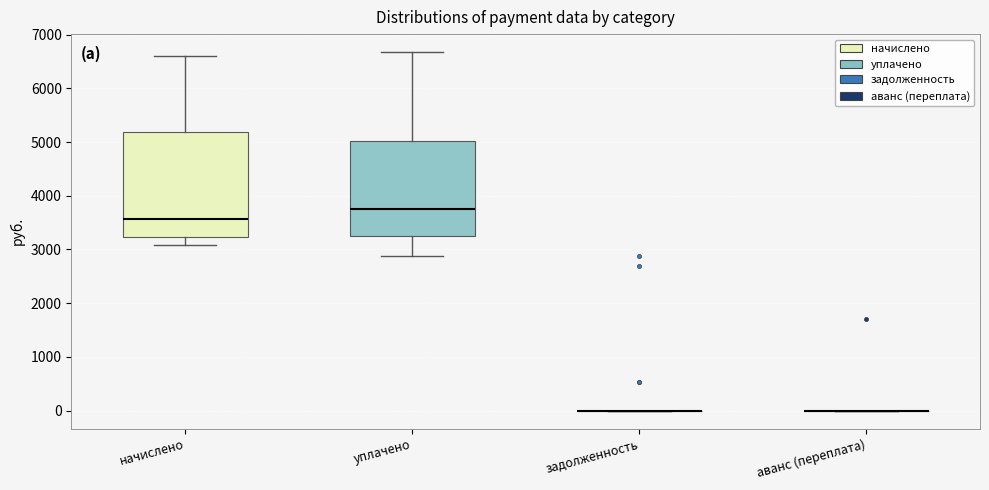

Reading left to right, transcribe this box plot: for each box, give where its median line is, the range the box spans, and where its two whiskers end, as read against the y-axis. The values are not printed on the chart, so give them approximately, as read against the axis.

начислено: median 3600, box 3200 to 5200, whiskers 3100 to 6600
уплачено: median 3700, box 3300 to 5000, whiskers 2900 to 6700
задолженность: box collapsed to a line at 0, whiskers 0 to 0
аванс (переплата): box collapsed to a line at 0, whiskers 0 to 0